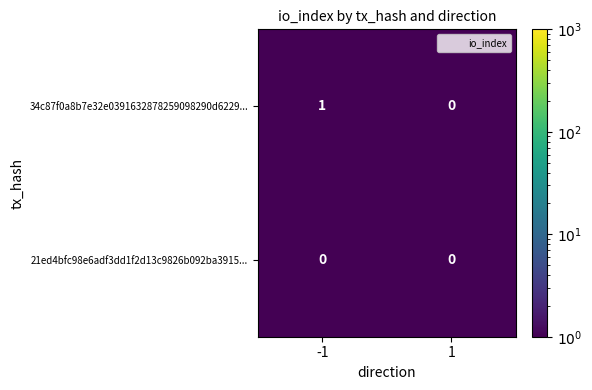

Rank the series by their average value, from highest to lowest.

34c87f0a8b7e32e0391632878259098290d6229..., 21ed4bfc98e6adf3dd1f2d13c9826b092ba3915...